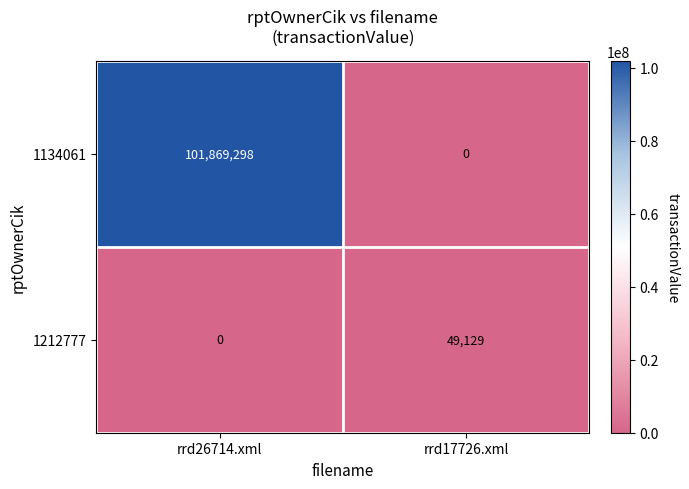

Which series changed the most between rrd26714.xml and rrd17726.xml?

1134061